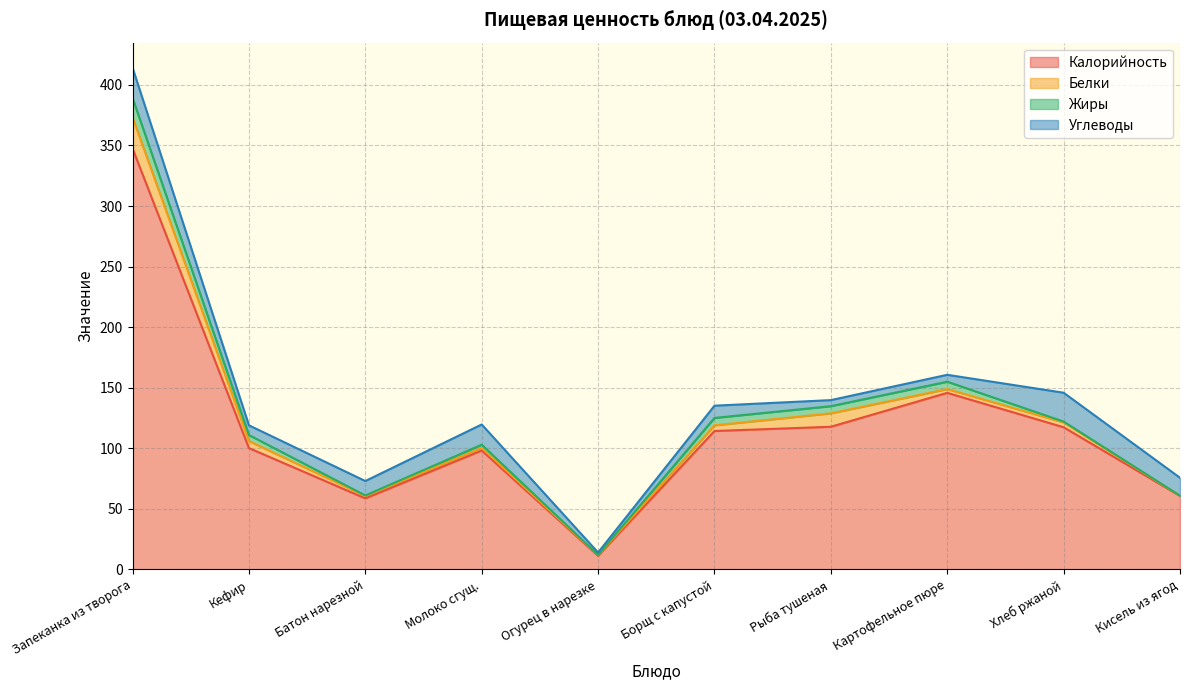

What is the difference between the second highest and second lowest values in the Белки series?

10.5